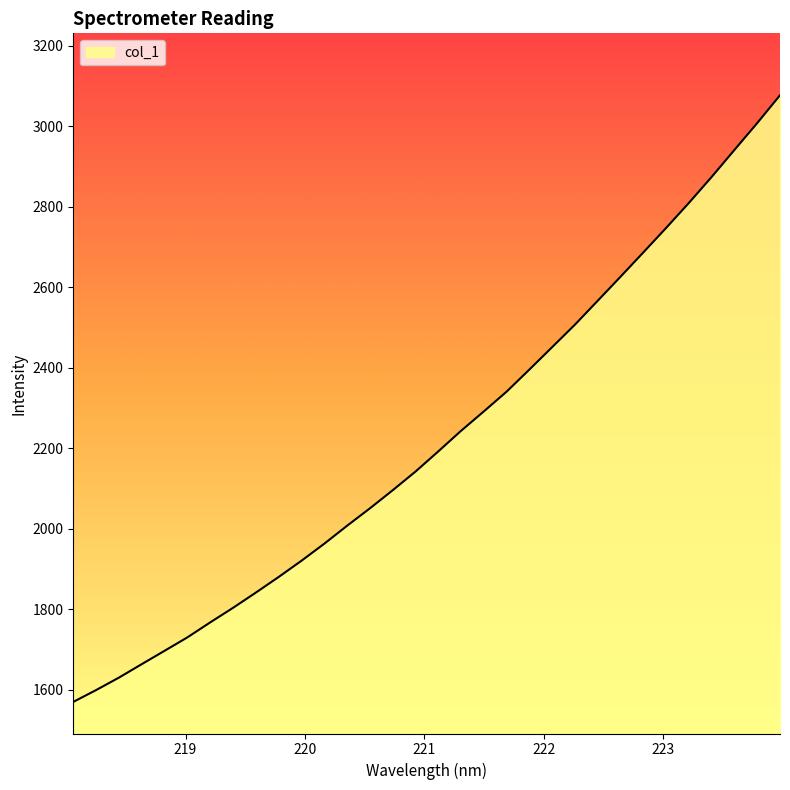

At which label is the value closest to 2323?

221.6902